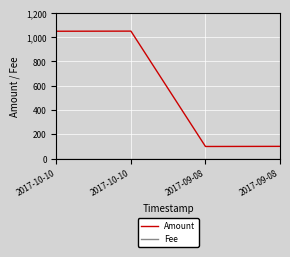

Rank the series at 2017-10-10 from lowest to highest value.

Fee, Amount